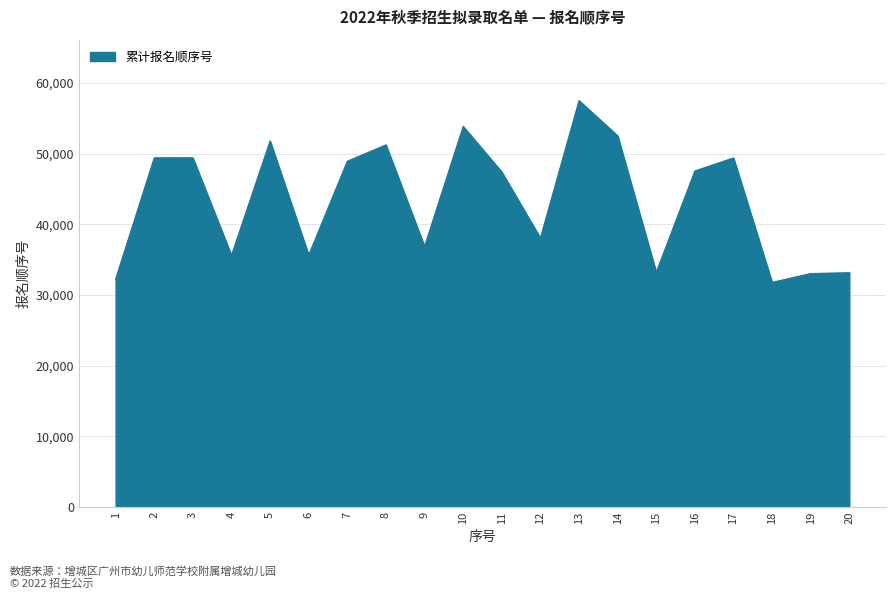

True or false: the data shows 16094 at 20.

False